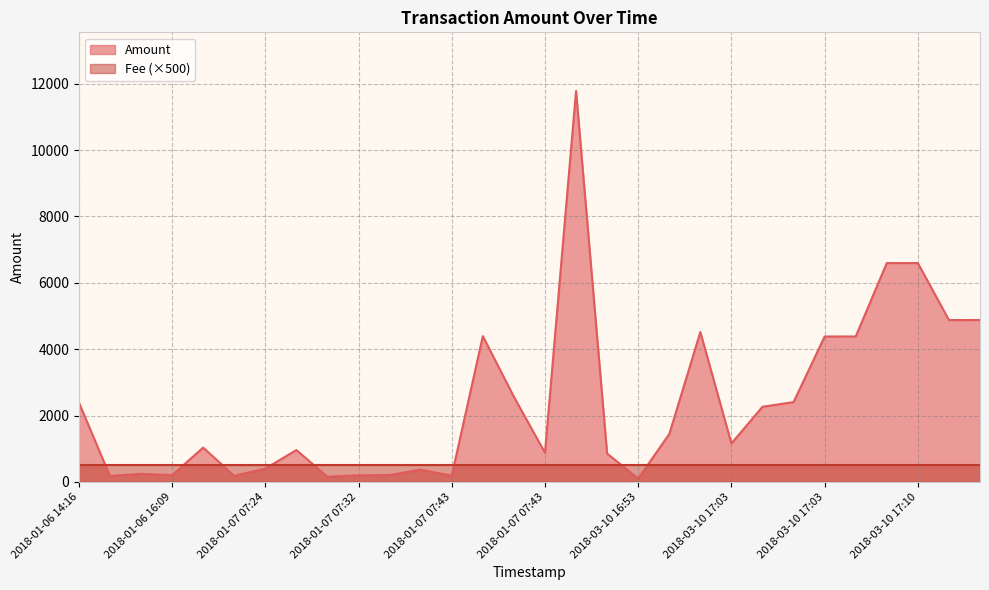

Which has a higher value, 2018-01-07 07:43 or 2018-03-10 17:10?

2018-03-10 17:10